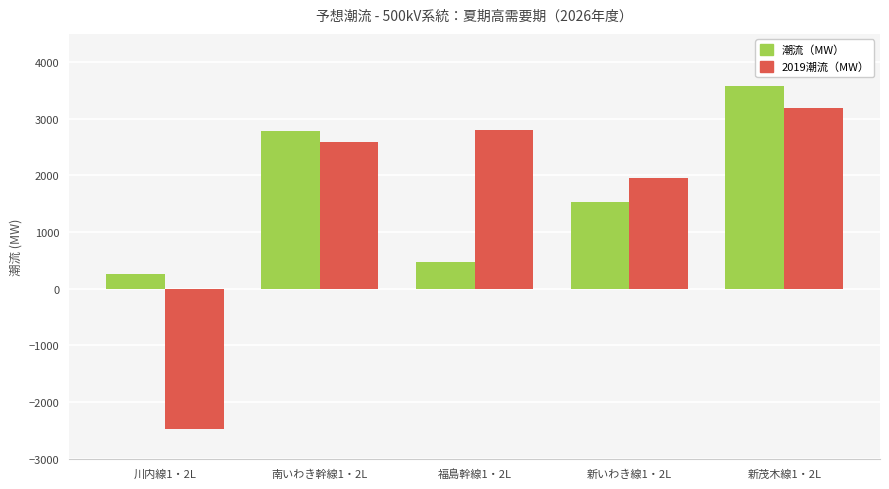

List the series in order of their peak value, highest first.

潮流（MW）, 2019潮流（MW）